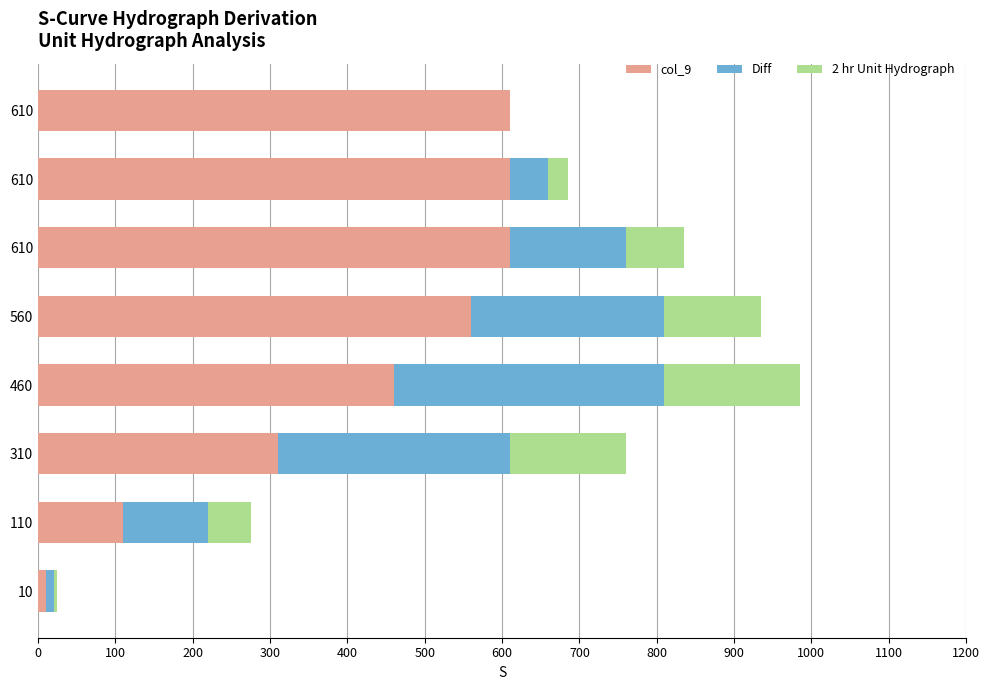

How many distinct data groups are displayed?

3